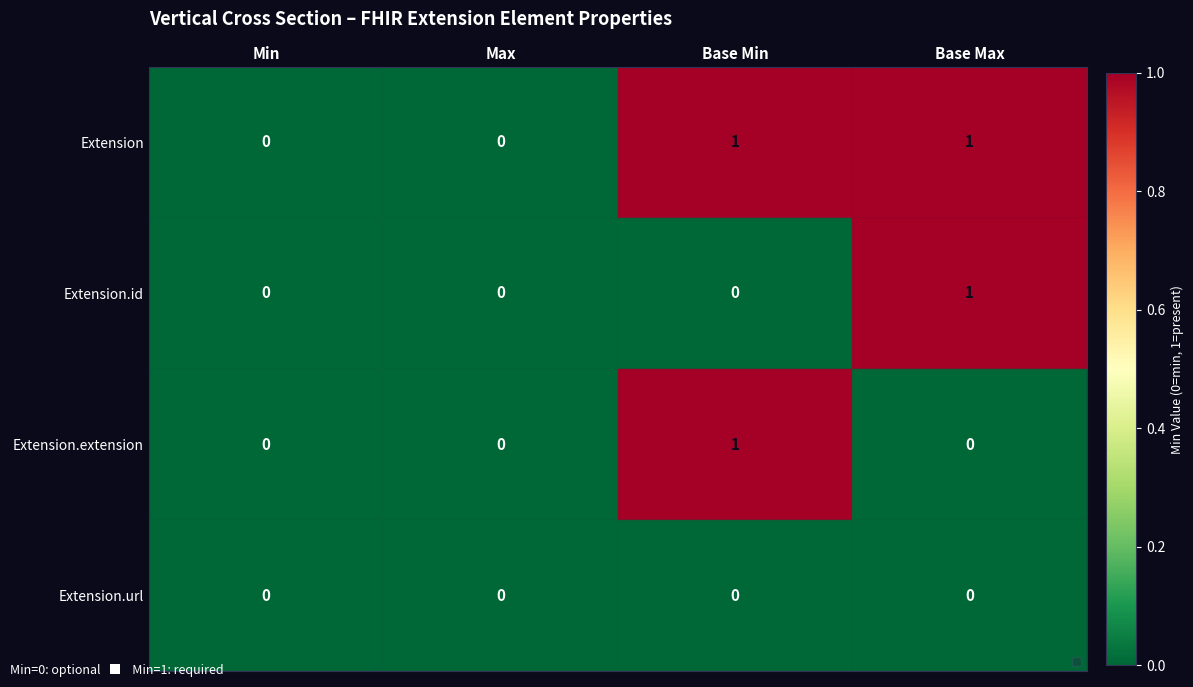

Is it true that Extension.extension equals 0 at Min?

True